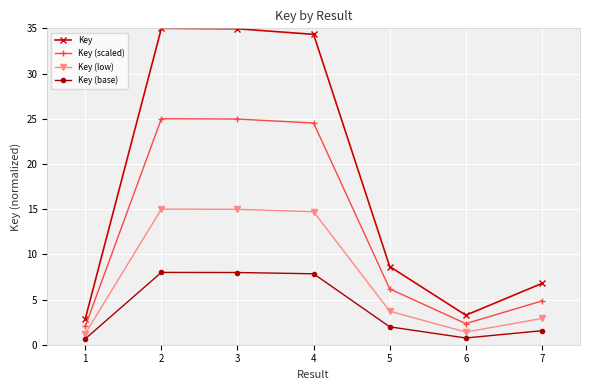

Is it true that Key (scaled) equals 43.4 at 2?

False